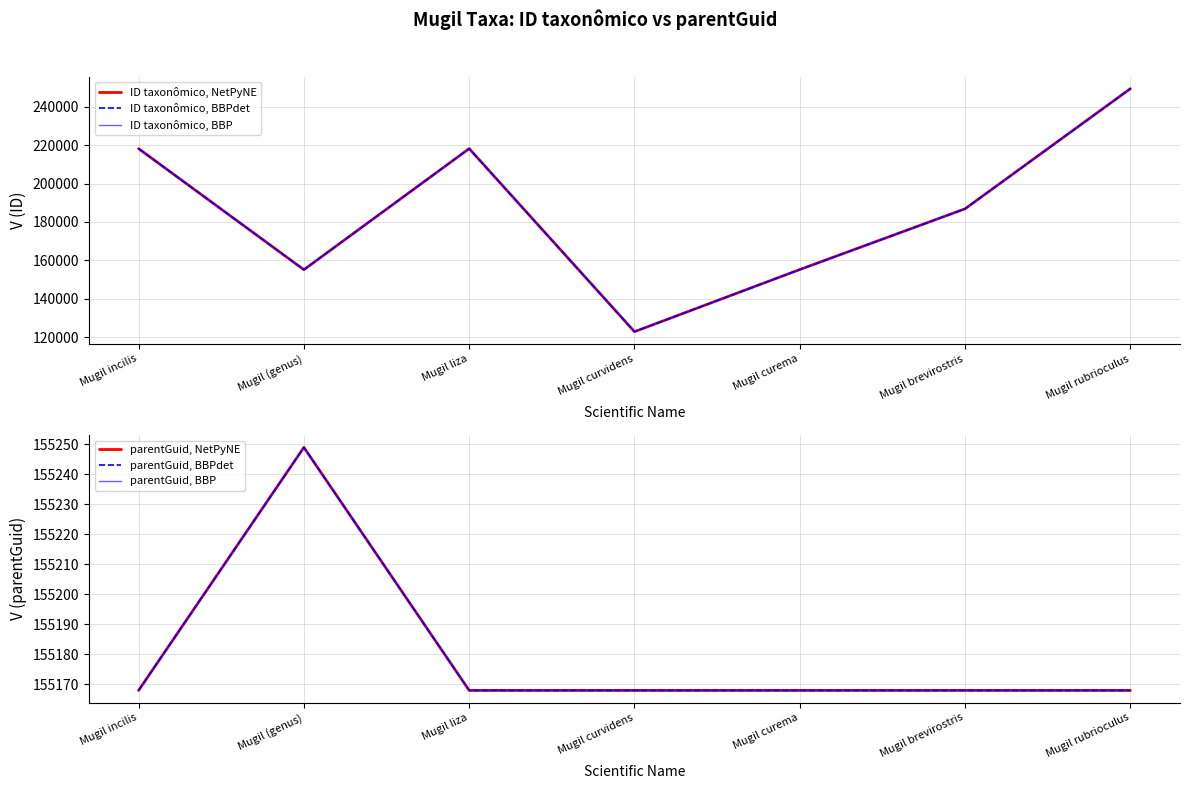

What are all the series names shown in the legend?

ID taxonômico, NetPyNE, ID taxonômico, BBPdet, ID taxonômico, BBP, parentGuid, NetPyNE, parentGuid, BBPdet, parentGuid, BBP